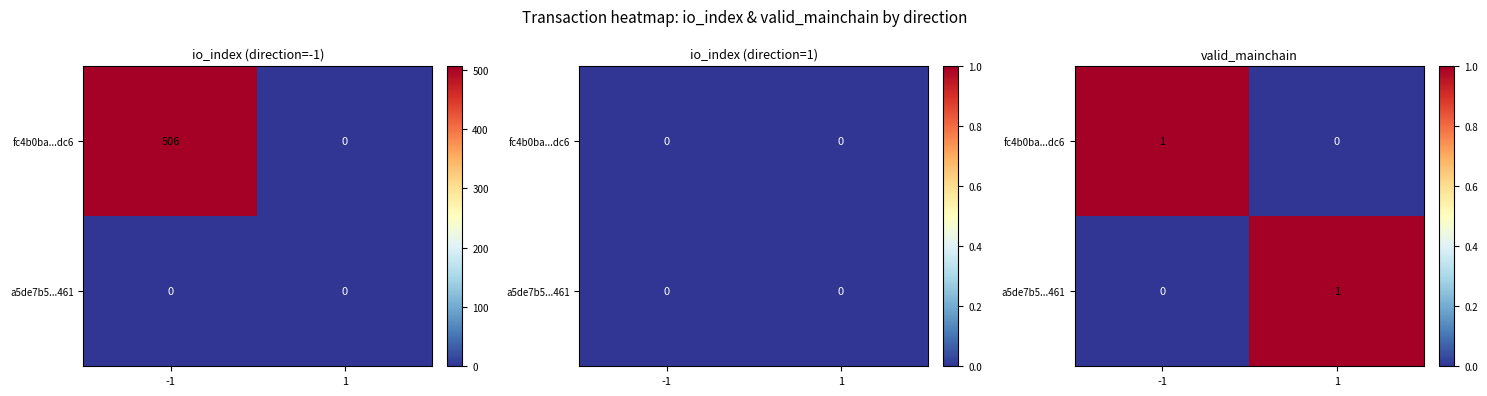

At how many categories does at least one series exceed 0?

2